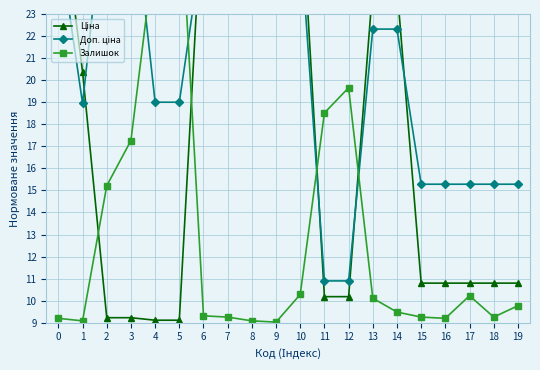

What is the difference between the Ціна values at 2 and 11?

1.0